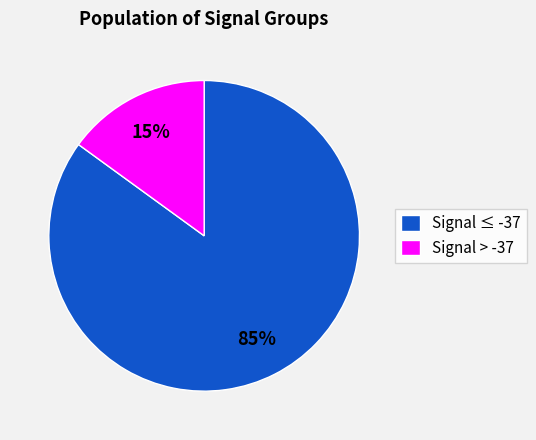

The Signal ≤ -37 slice represents 78% of the pie. True or false?

False